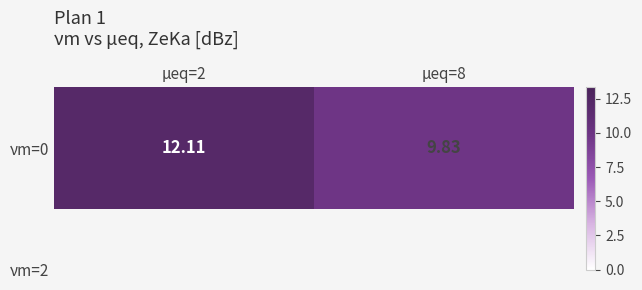

At which label is the value closest to 10?

μeq=8